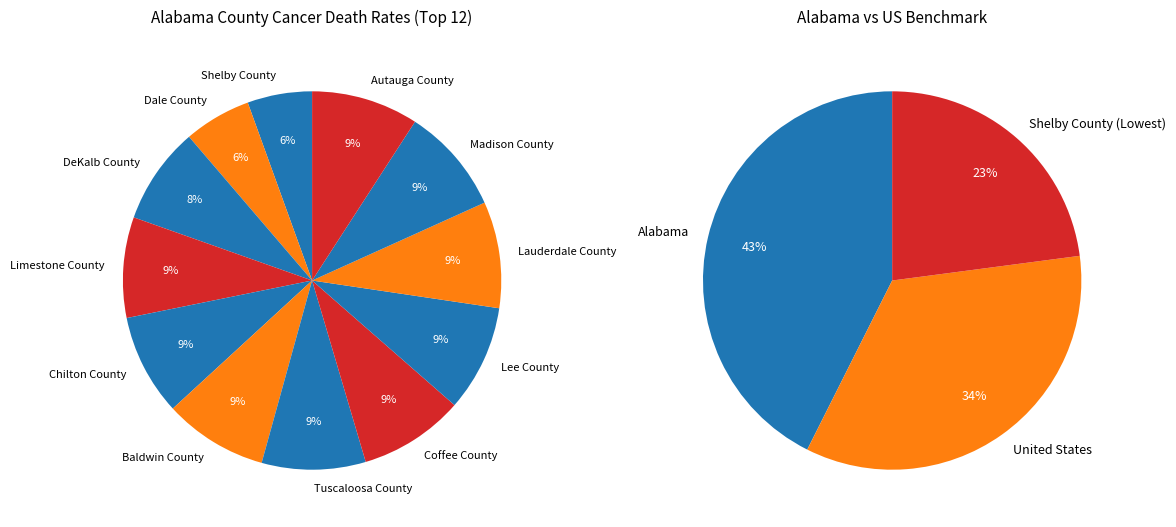

The Baldwin County slice represents 9% of the pie. True or false?

True